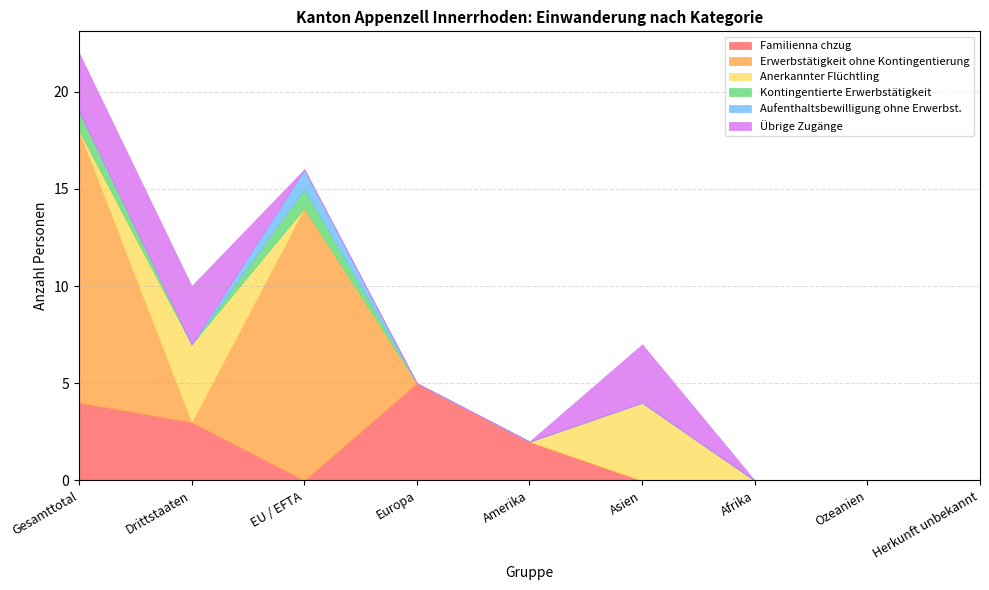

Reading left to right, list all the values displayed in this chart.

Familienna chzug: Gesamttotal=4	Drittstaaten=3	EU / EFTA=0	Europa=5	Amerika=2	Asien=0	Afrika=0	Ozeanien=0	Herkunft unbekannt=0
Erwerbstätigkeit ohne Kontingentierung: Gesamttotal=14	Drittstaaten=0	EU / EFTA=14	Europa=0	Amerika=0	Asien=0	Afrika=0	Ozeanien=0	Herkunft unbekannt=0
Anerkannter Flüchtling: Gesamttotal=0	Drittstaaten=4	EU / EFTA=0	Europa=0	Amerika=0	Asien=4	Afrika=0	Ozeanien=0	Herkunft unbekannt=0
Kontingentierte Erwerbstätigkeit: Gesamttotal=1	Drittstaaten=0	EU / EFTA=1	Europa=0	Amerika=0	Asien=0	Afrika=0	Ozeanien=0	Herkunft unbekannt=0
Aufenthaltsbewilligung ohne Erwerbst.: Gesamttotal=0	Drittstaaten=0	EU / EFTA=1	Europa=0	Amerika=0	Asien=0	Afrika=0	Ozeanien=0	Herkunft unbekannt=0
Übrige Zugänge: Gesamttotal=3	Drittstaaten=3	EU / EFTA=0	Europa=0	Amerika=0	Asien=3	Afrika=0	Ozeanien=0	Herkunft unbekannt=0